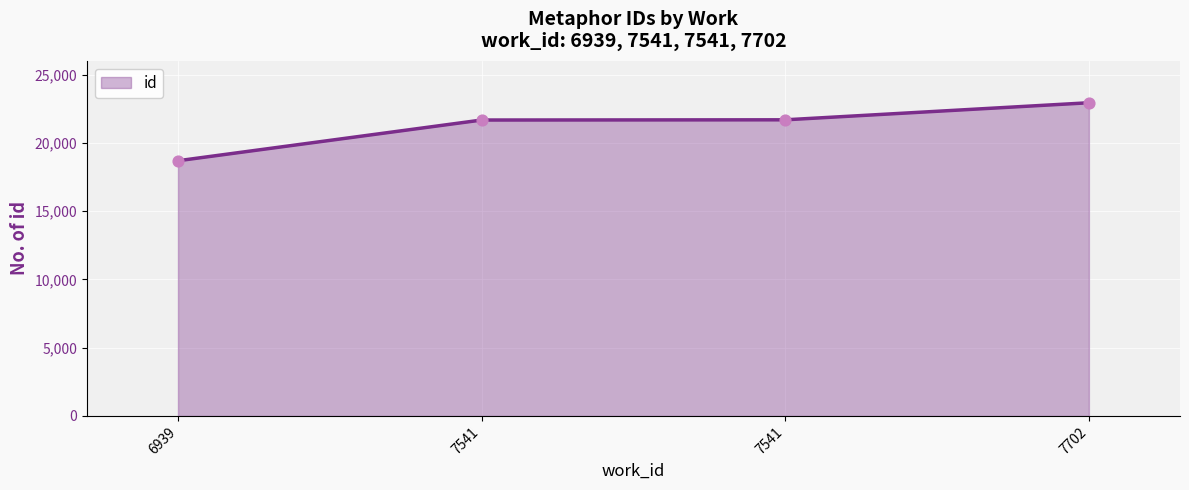

Approximately how many times larger is the value at 7541 compared to 7702?

0.9